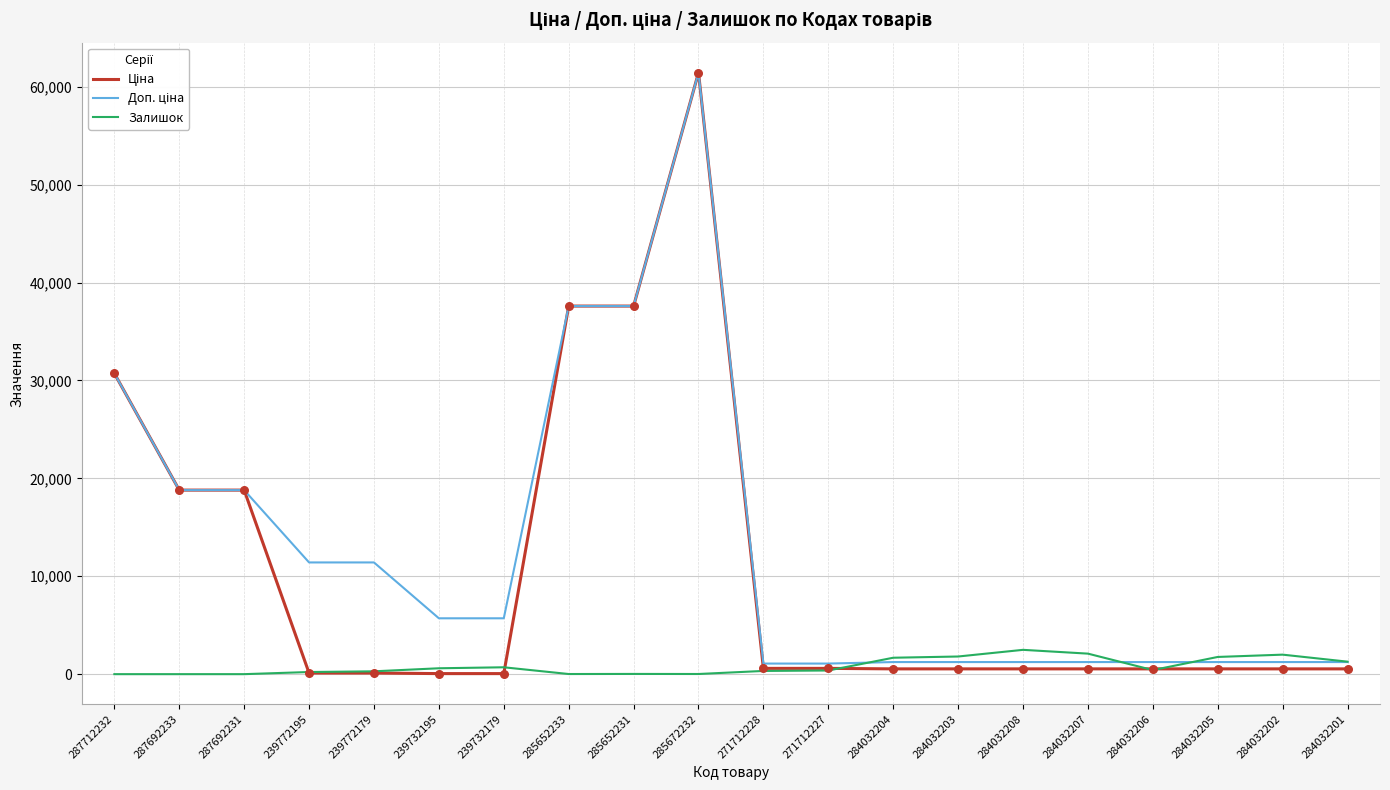

At how many categories does at least one series exceed 339?

20